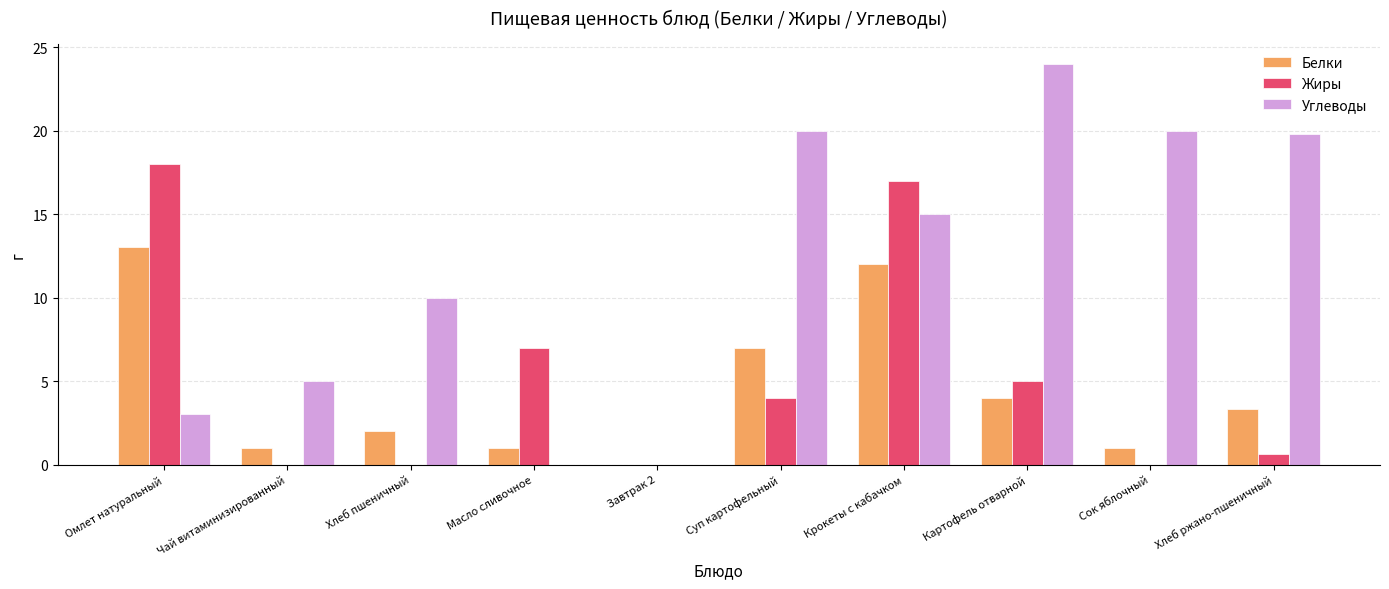

Which series has the largest total across all categories?

Углеводы